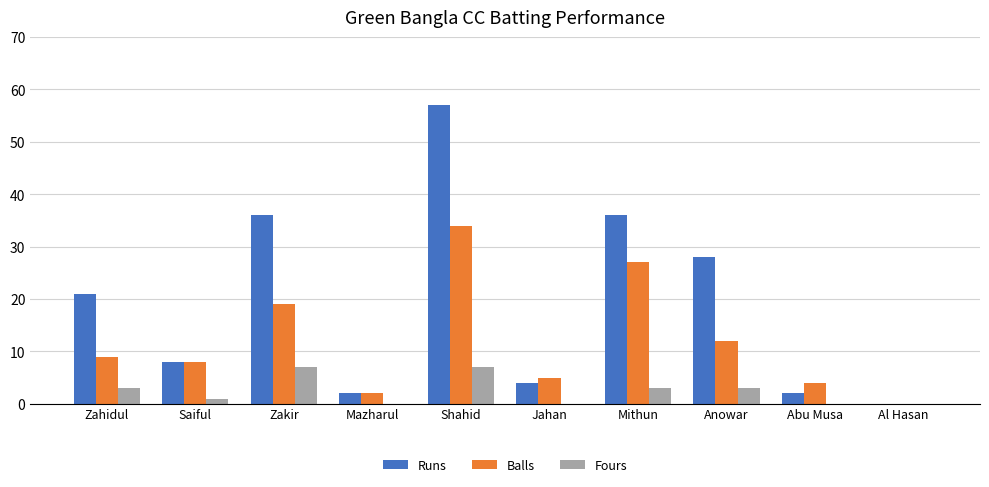

What are all the series names shown in the legend?

Runs, Balls, Fours